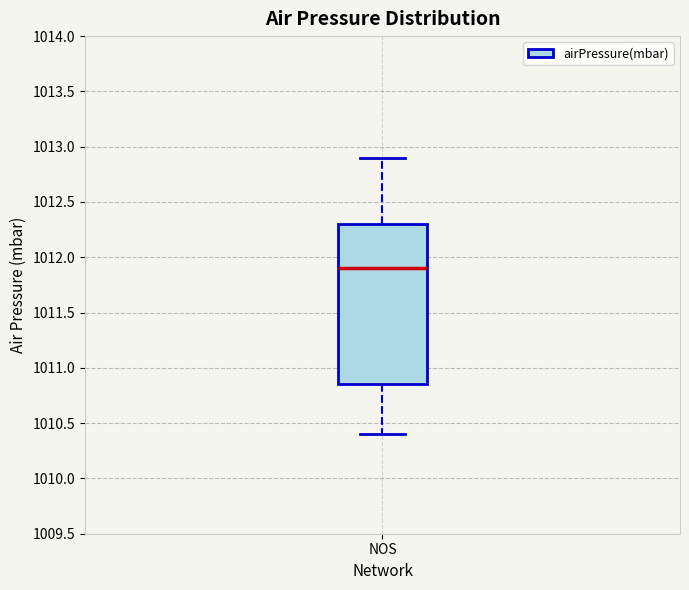

Read this box plot against the y-axis: the position of the median line, the range covered by the box, and the ends of both whiskers. The values are not printed on the chart, so give them approximately, as read against the axis.

median 1011.90, box 1010.85 to 1012.30, whiskers 1010.40 to 1012.90